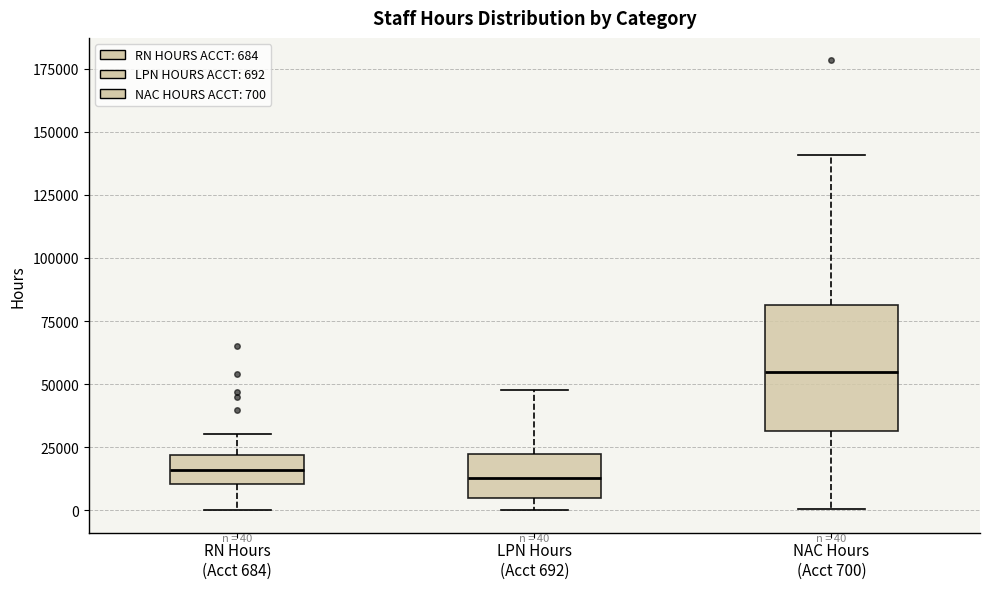

Which box is the tallest, from its lower edge to its upper edge?

NAC Hours (Acct 700)